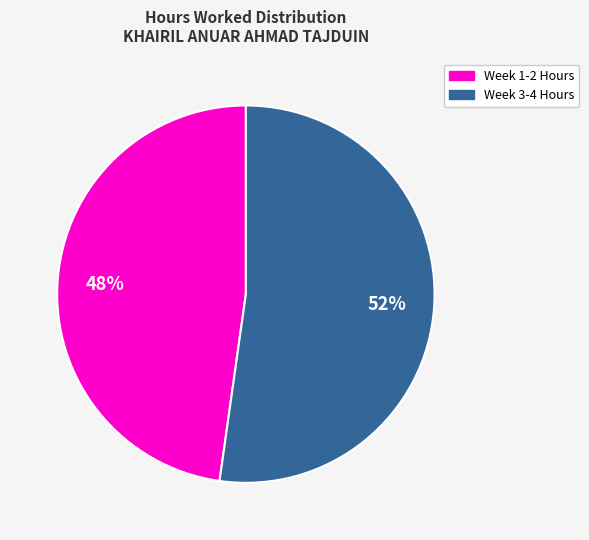

Is there any slice that represents more than half of the pie?

Yes